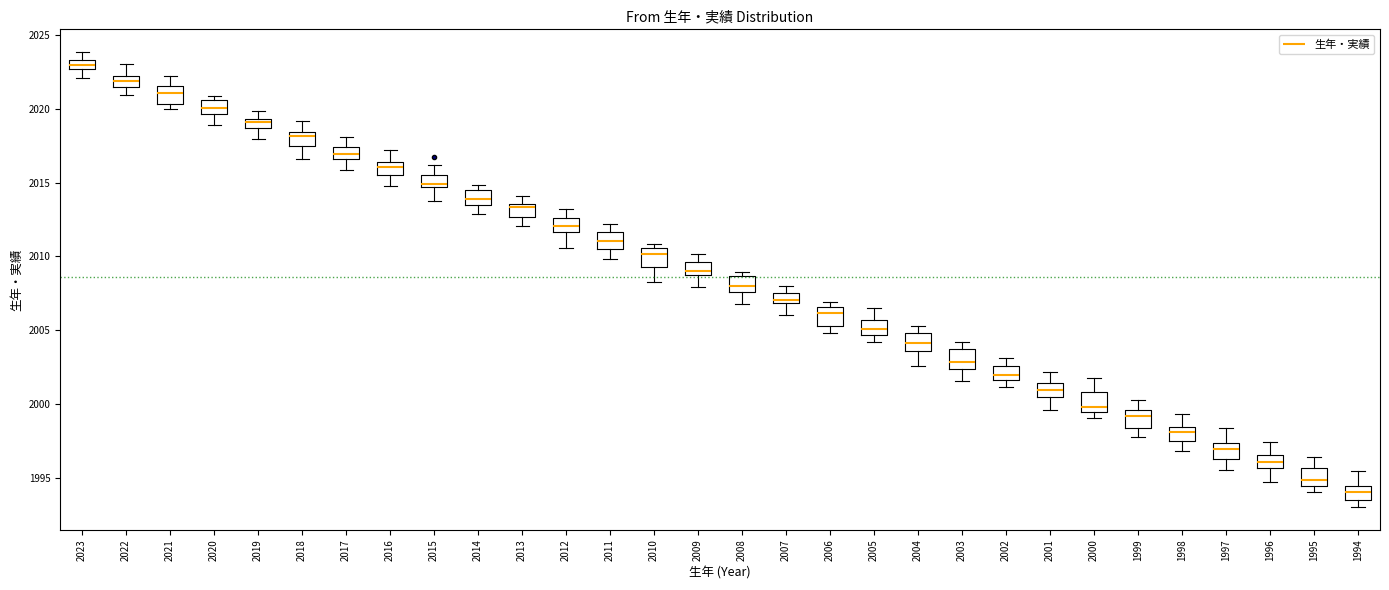

Which box has the lowest median line?

1994